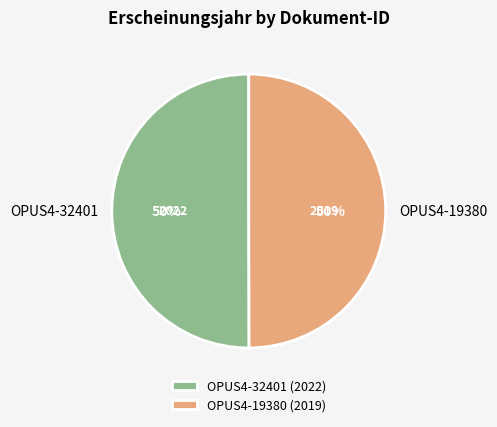

To the nearest percent, what percentage of the pie is OPUS4-19380?

50%